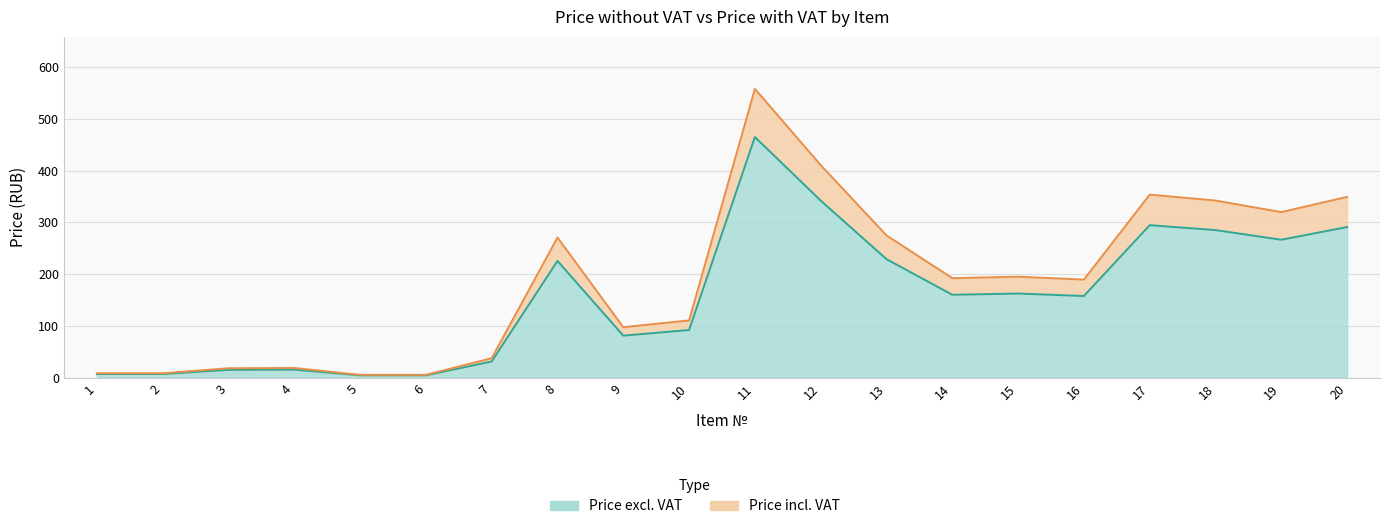

What are all the series names shown in the legend?

Price excl. VAT, Price incl. VAT